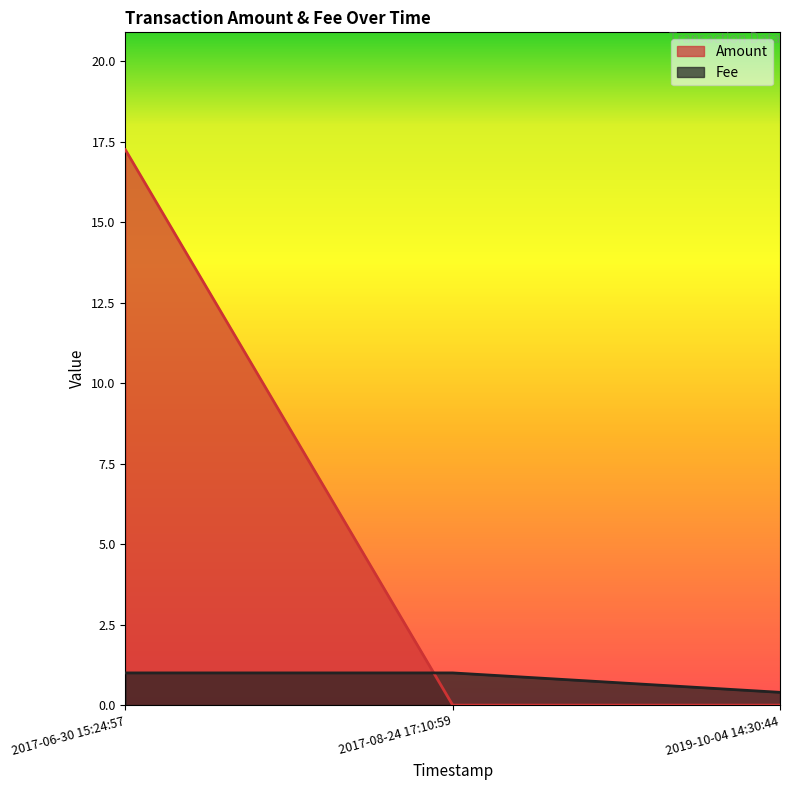

What are all the series names shown in the legend?

Amount, Fee